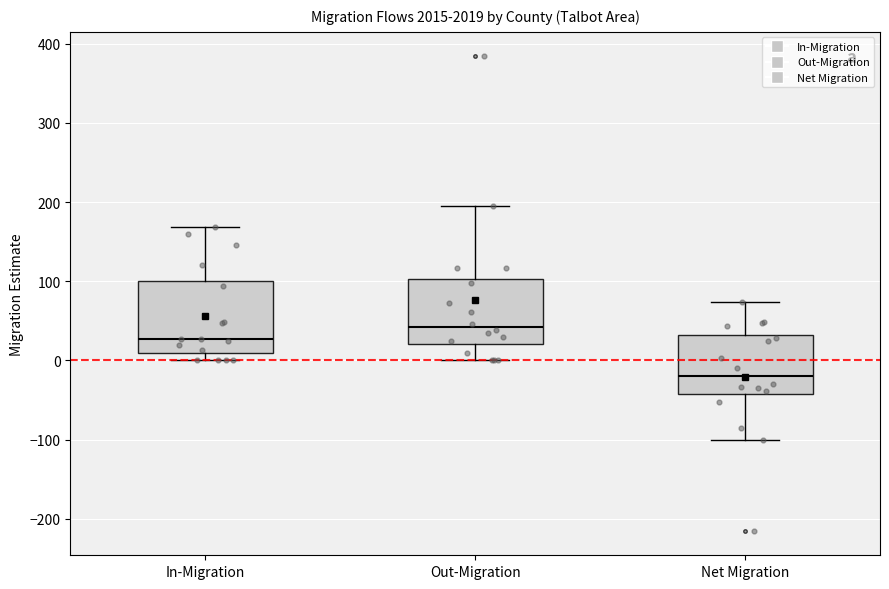

Reading left to right, read every box against the y-axis: the position of its median line, the range the box covers, and the ends of its whiskers. The values are not printed on the chart, so give them approximately, as read against the axis.

In-Migration: median 30, box 10 to 100, whiskers 0 to 170
Out-Migration: median 40, box 20 to 100, whiskers 0 to 200
Net Migration: median -20, box -40 to 30, whiskers -100 to 70